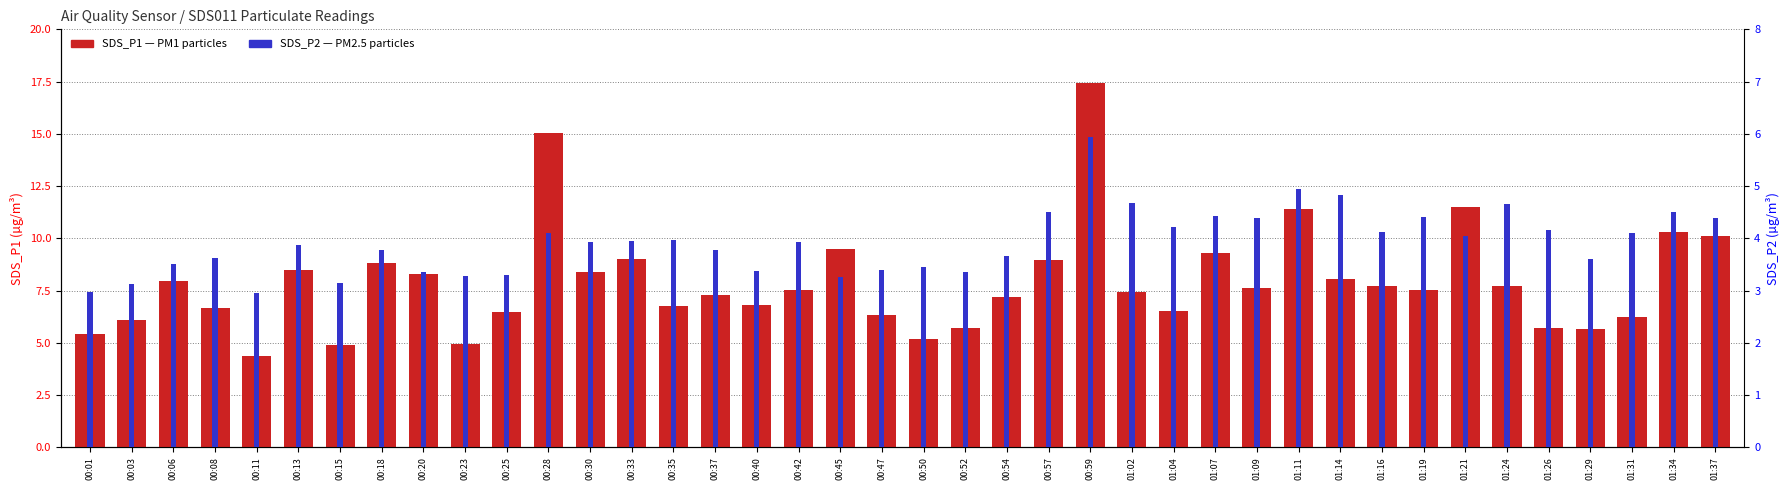

Reading left to right, what are all the values shown in this chart?

SDS_P1 (PM1): 00:01=5.4	00:03=6.1	00:06=8.0	00:08=6.7	00:11=4.3	00:13=8.5	00:15=4.9	00:18=8.8	00:20=8.3	00:23=4.9	00:25=6.5	00:28=15.1	00:30=8.4	00:33=9.0	00:35=6.8	00:37=7.3	00:40=6.8	00:42=7.5	00:45=9.5	00:47=6.3	00:50=5.2	00:52=5.7	00:54=7.2	00:57=9.0	00:59=17.4	01:02=7.5	01:04=6.5	01:07=9.3	01:09=7.6	01:11=11.4	01:14=8.1	01:16=7.7	01:19=7.5	01:21=11.5	01:24=7.7	01:26=5.7	01:29=5.7	01:31=6.2	01:34=10.3	01:37=10.1
SDS_P2 (PM2.5): 00:01=3.0	00:03=3.1	00:06=3.5	00:08=3.6	00:11=3.0	00:13=3.9	00:15=3.1	00:18=3.8	00:20=3.4	00:23=3.3	00:25=3.3	00:28=4.1	00:30=3.9	00:33=4.0	00:35=4.0	00:37=3.8	00:40=3.4	00:42=3.9	00:45=3.2	00:47=3.4	00:50=3.5	00:52=3.4	00:54=3.7	00:57=4.5	00:59=5.9	01:02=4.7	01:04=4.2	01:07=4.4	01:09=4.4	01:11=5.0	01:14=4.8	01:16=4.1	01:19=4.4	01:21=4.0	01:24=4.7	01:26=4.2	01:29=3.6	01:31=4.1	01:34=4.5	01:37=4.4